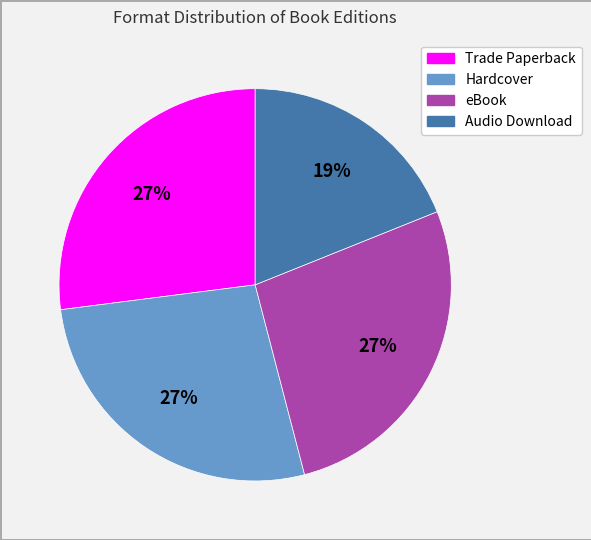

Is there any slice that represents more than half of the pie?

No